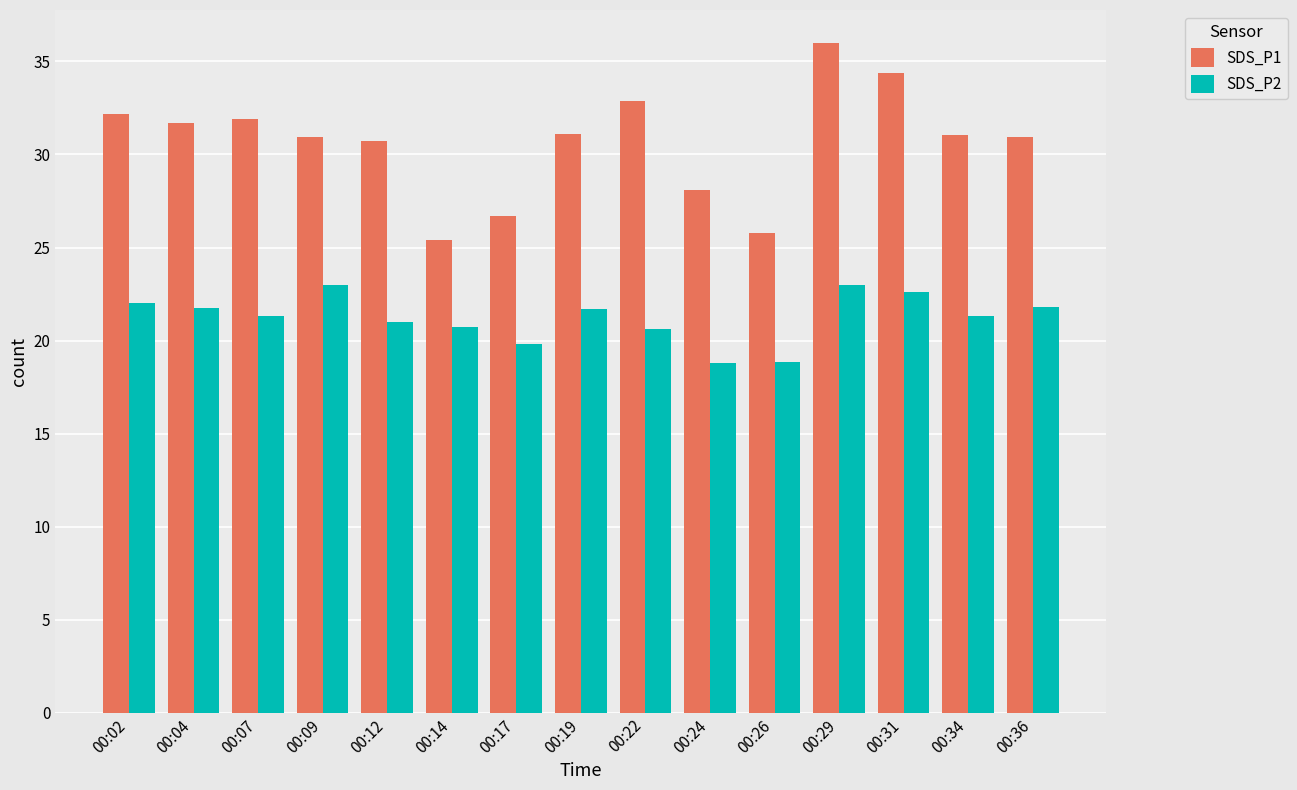

List the series in order of their overall mean, lowest first.

SDS_P2, SDS_P1